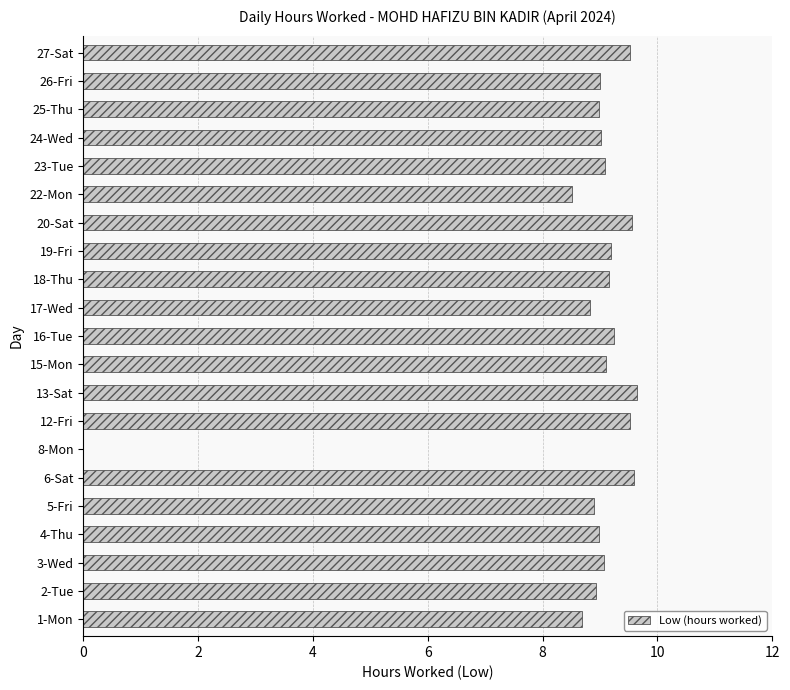

Approximately how many times larger is the value at 22-Mon compared to 13-Sat?

0.9